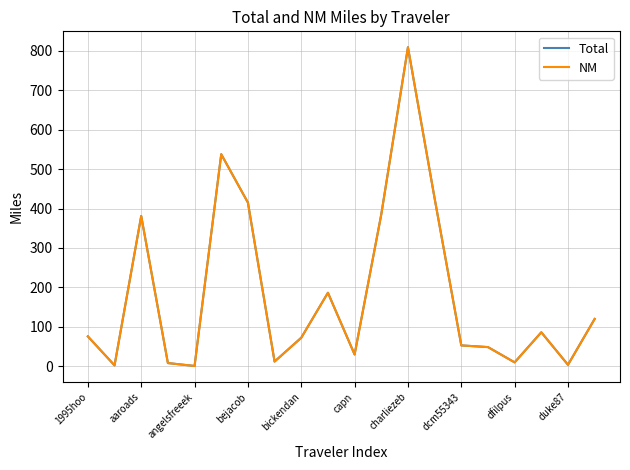

Is this an area chart (filled region under the line)?

No